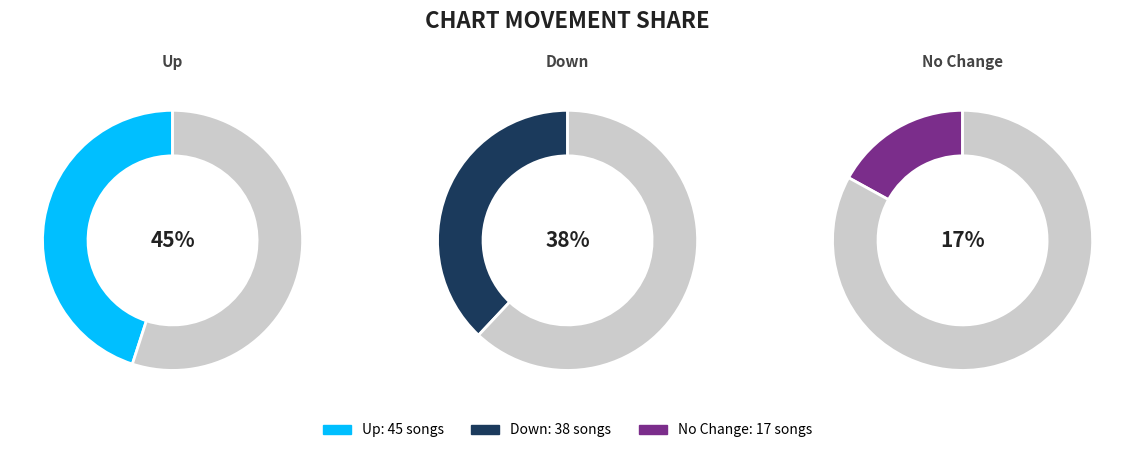

Do down and - together represent more than half of the pie?

Yes